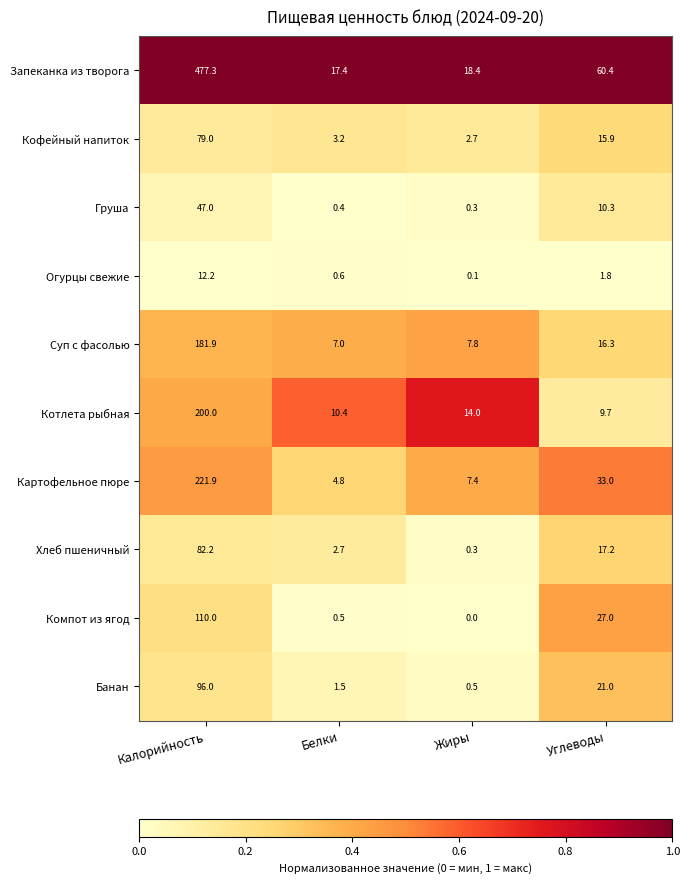

At how many categories does at least one series exceed 0?

4